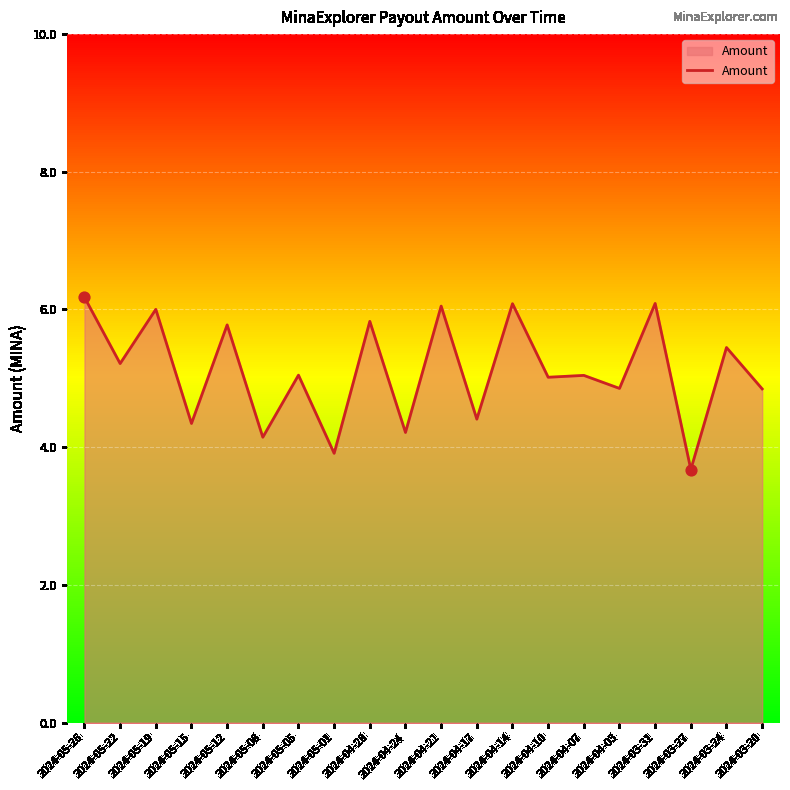

What is the change in value from 2024-05-22 to 2024-03-31?

+0.9